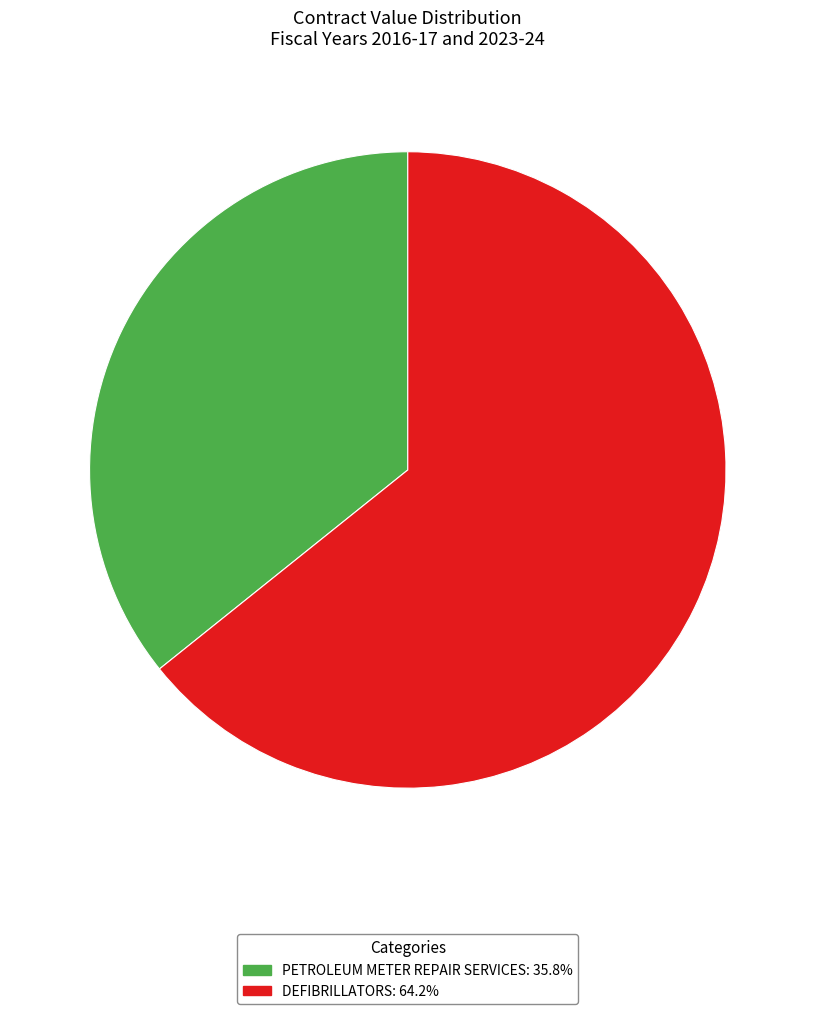

How many slices are in this pie chart?

2